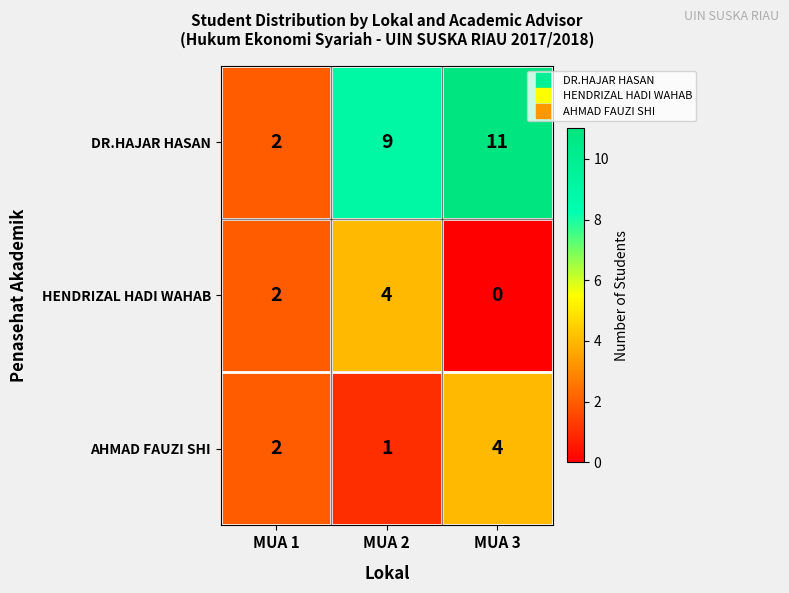

At how many categories does at least one series exceed 1?

3